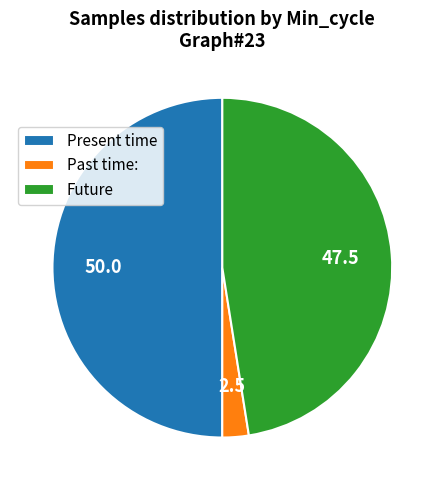

Between Present time and Future, which is larger?

Present time